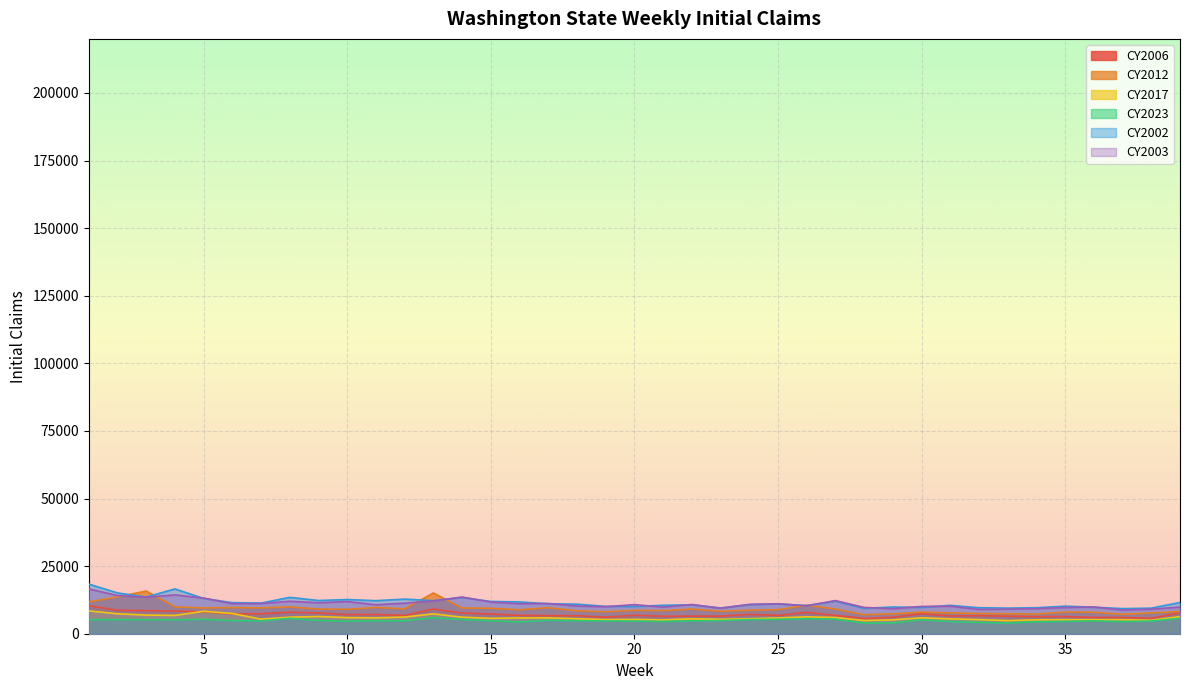

Between 5 and 37, which is larger?

5